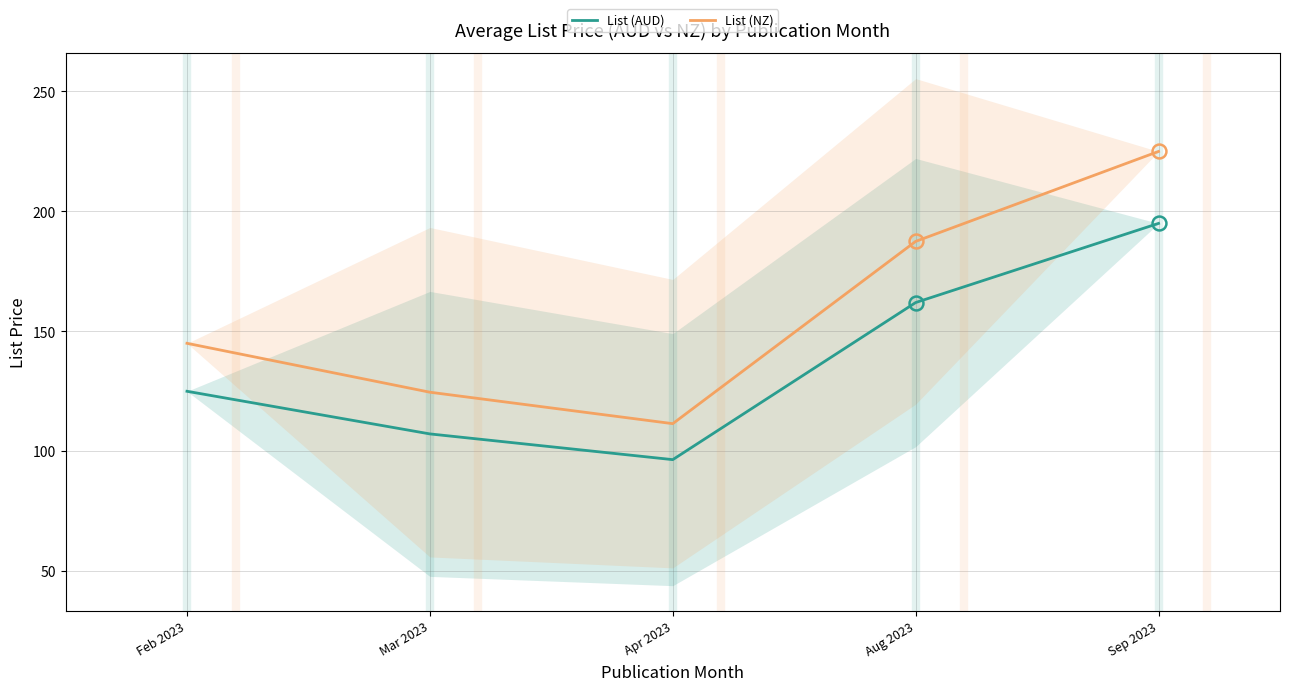

Which category has the lowest value across all series?

Apr 2023